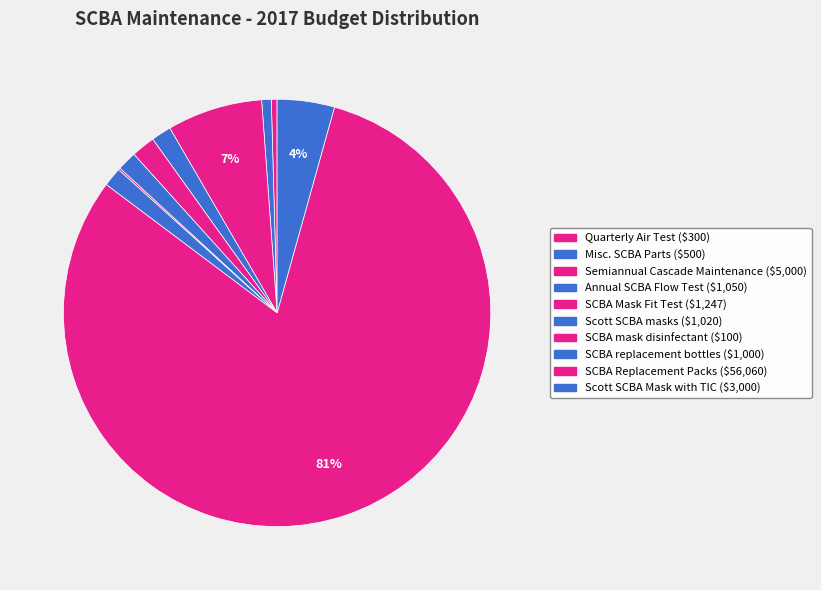

To the nearest percent, what portion does SCBA Replacement Packs represent?

81%